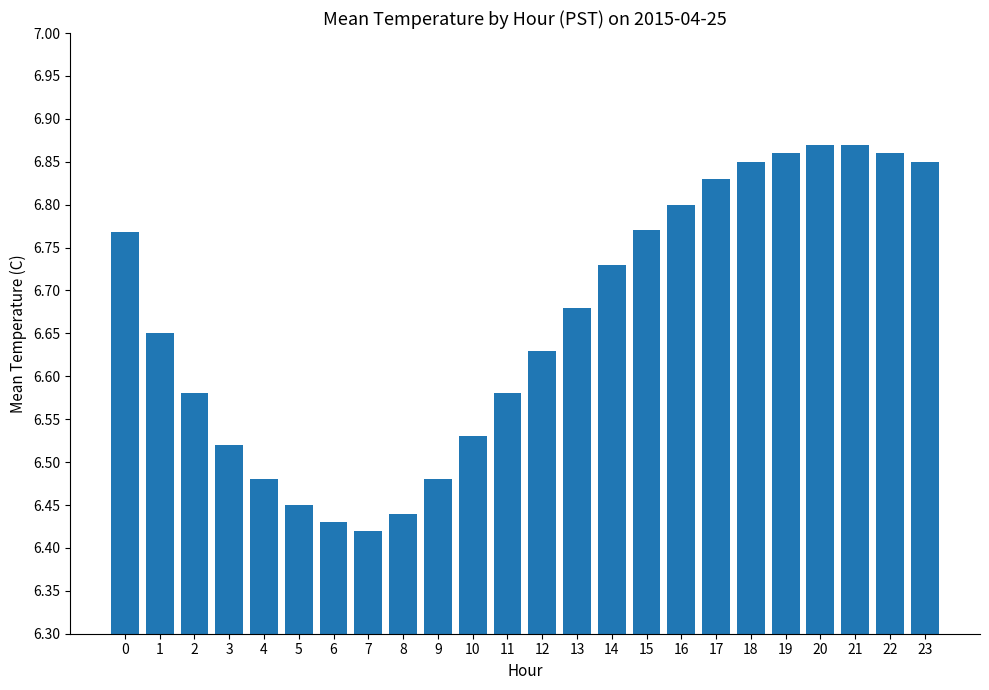

What is the change in value from 12 to 23?

+0.2